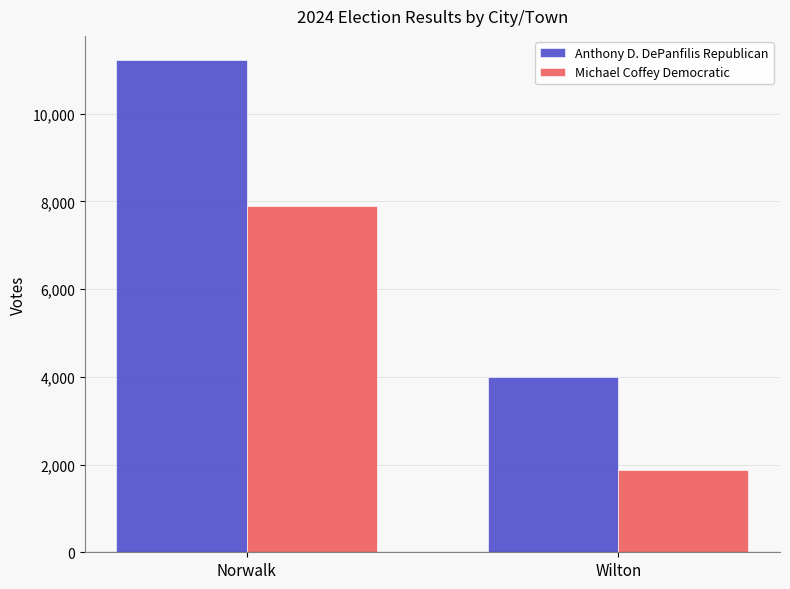

What is the difference between the highest and lowest values at Norwalk?

3306